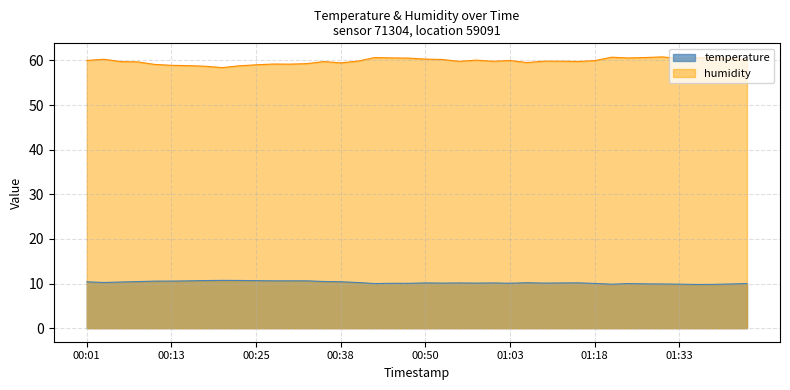

True or false: humidity has a value of 13.9 at 01:20.

False